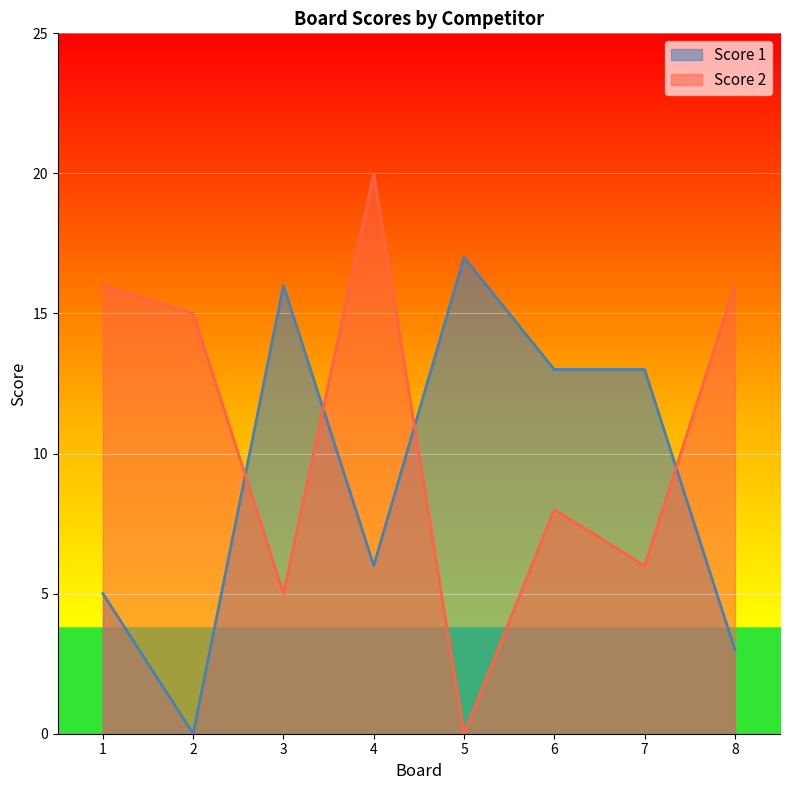

What is the total value across all series at 1?

21